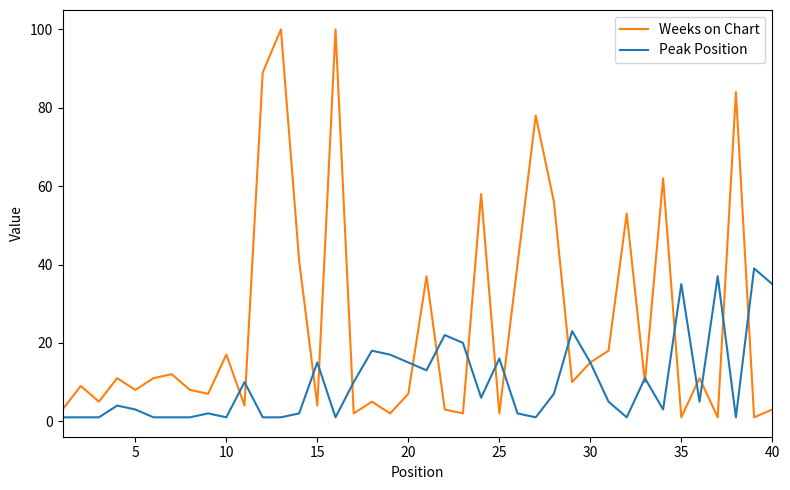

Which series has the largest range (max minus min)?

Weeks on Chart